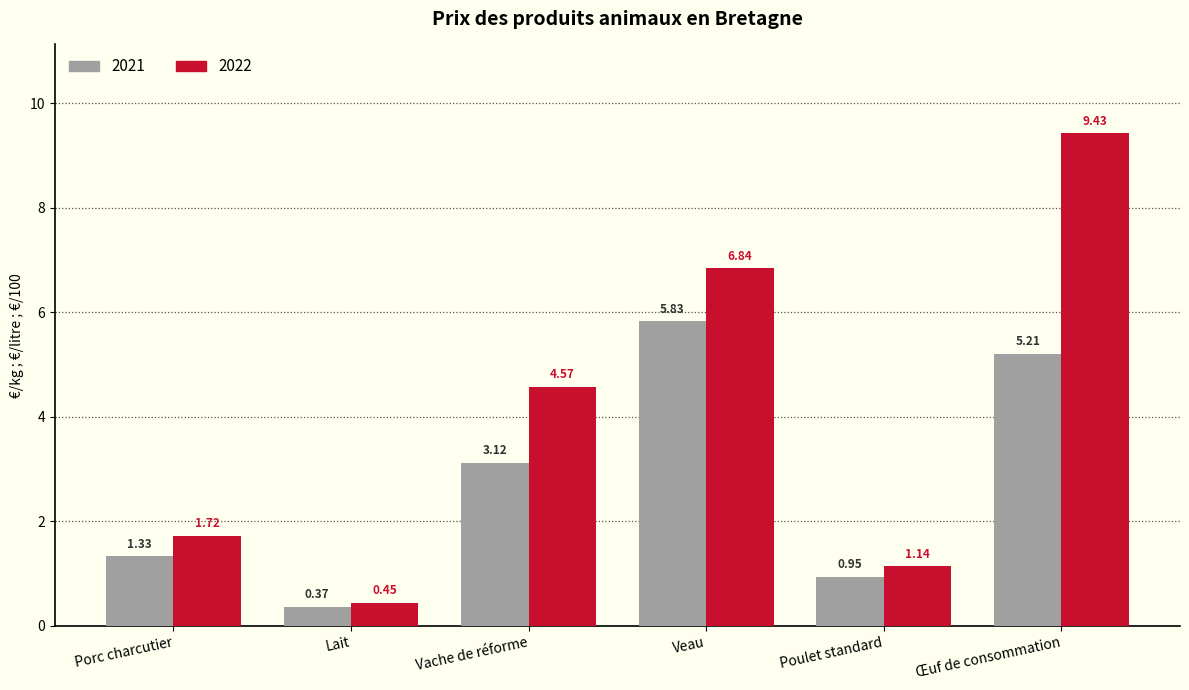

Rank the series by their maximum value, from highest to lowest.

2022, 2021